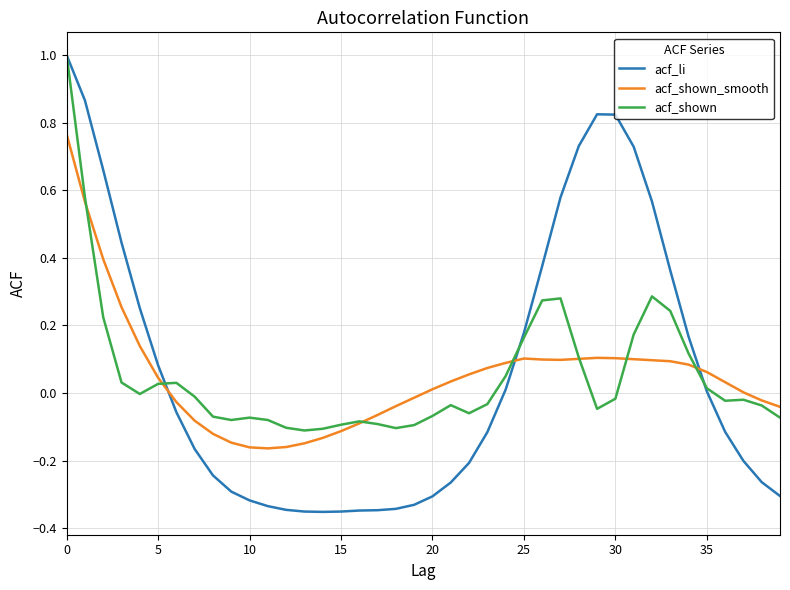

True or false: acf_li and acf_shown_smooth intersect in this chart.

True